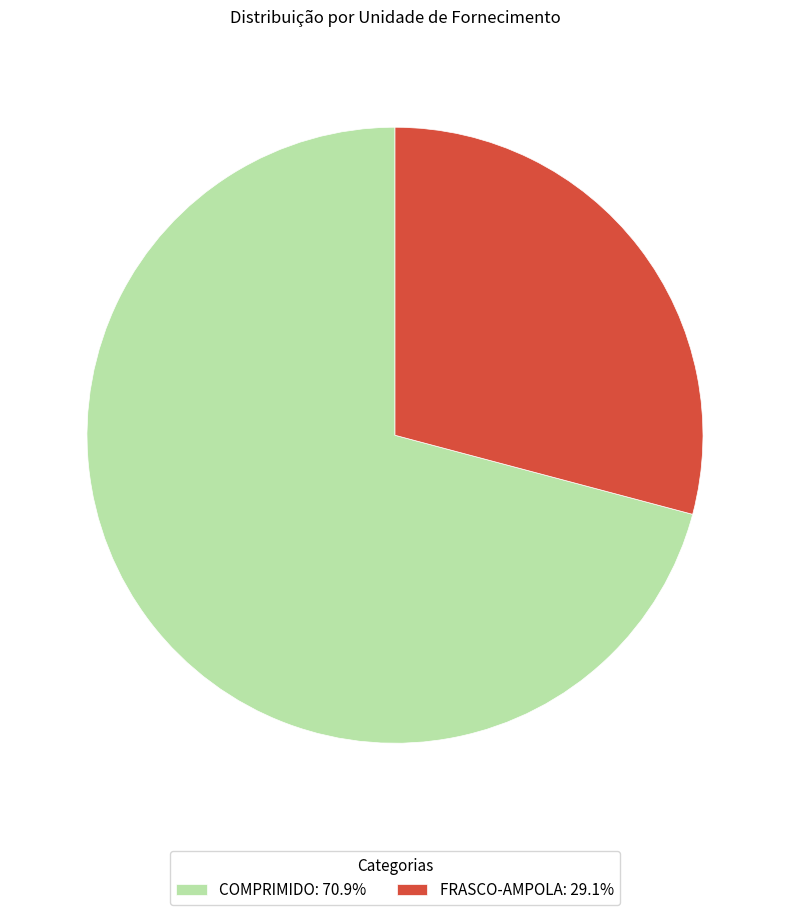

Do FRASCO-AMPOLA: 29.1% and COMPRIMIDO: 70.9% together represent more than half of the pie?

Yes